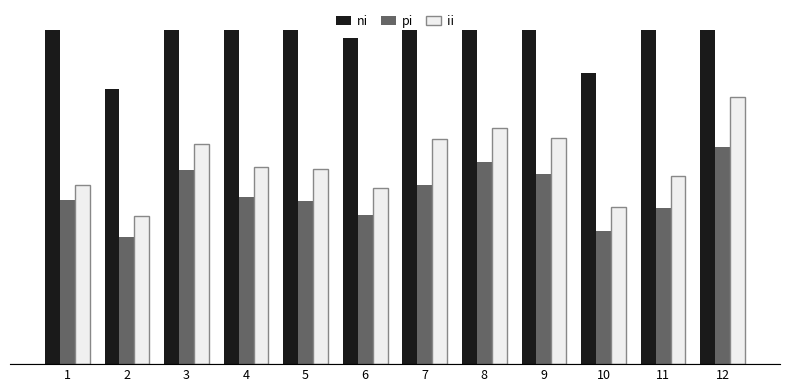

Which label corresponds to the largest value in the chart?

12